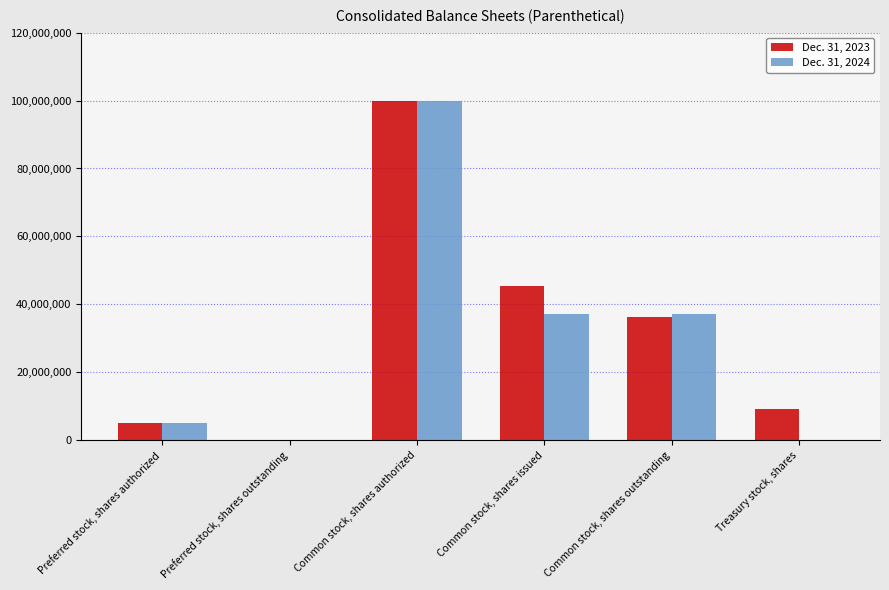

The Dec. 31, 2023 series shows 0 at Preferred stock, shares outstanding. True or false?

True